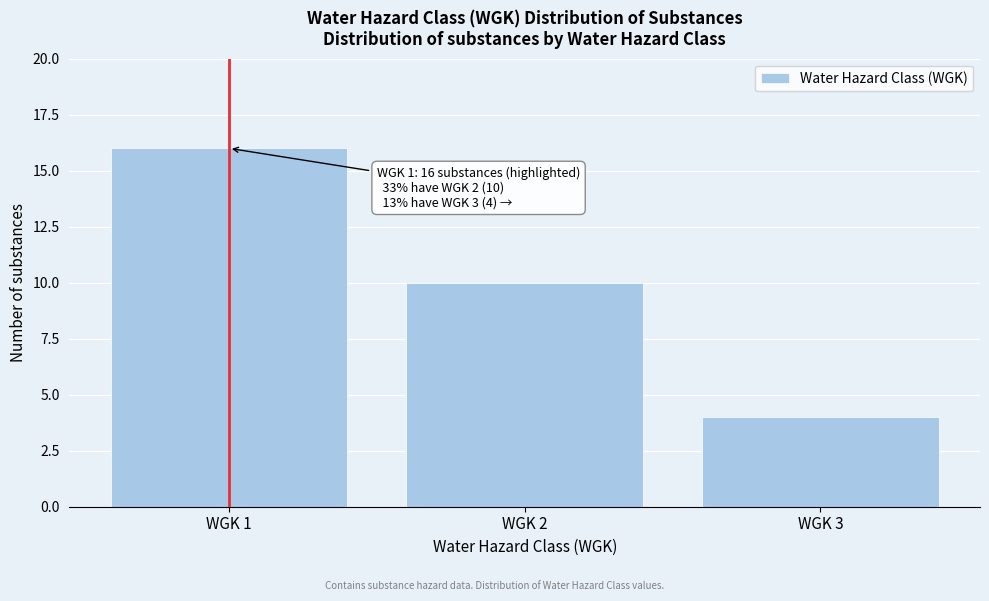

Reading right to left, list all the values displayed in this chart.

4	10	16